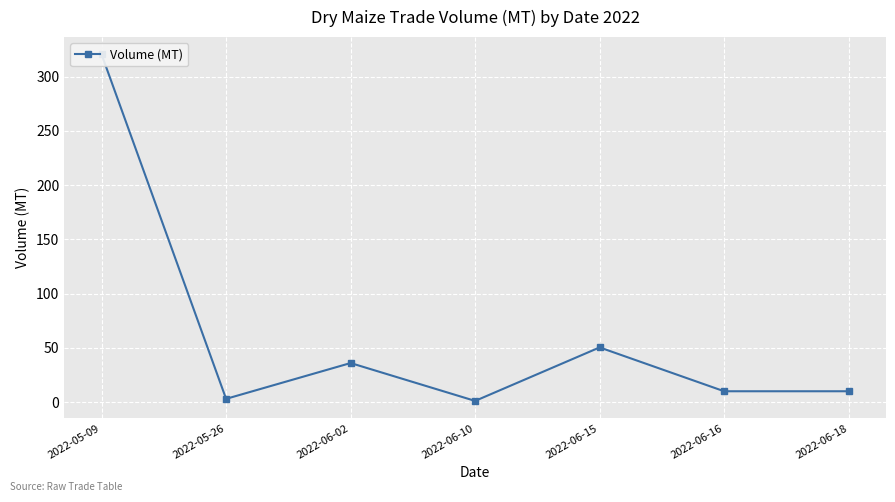

What is the change in value from 2022-06-02 to 2022-06-10?

-34.9